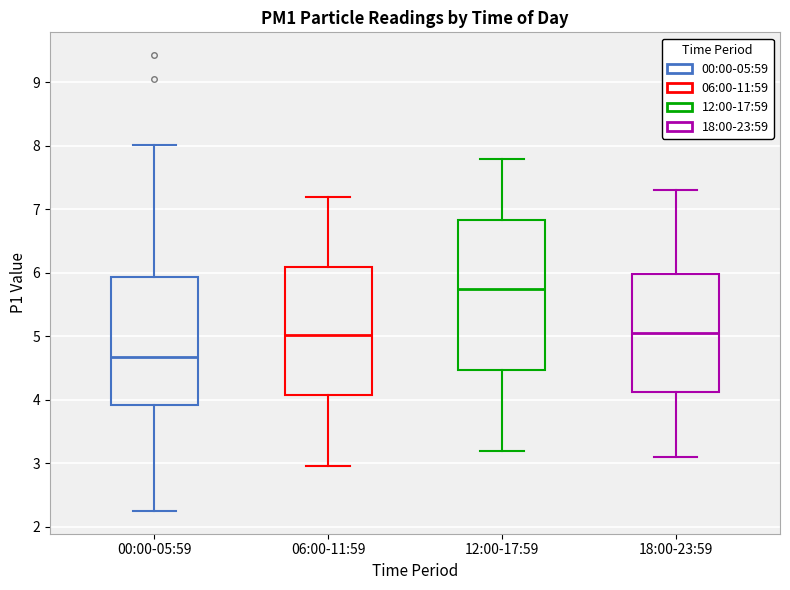

Reading left to right, transcribe this box plot: for each box, give where its median line is, the range the box spans, and where its two whiskers end, as read against the y-axis. The values are not printed on the chart, so give them approximately, as read against the axis.

00:00-05:59: median 4.7, box 3.9 to 5.9, whiskers 2.3 to 8.0
06:00-11:59: median 5.0, box 4.1 to 6.1, whiskers 3.0 to 7.2
12:00-17:59: median 5.8, box 4.5 to 6.8, whiskers 3.2 to 7.8
18:00-23:59: median 5.1, box 4.1 to 6.0, whiskers 3.1 to 7.3